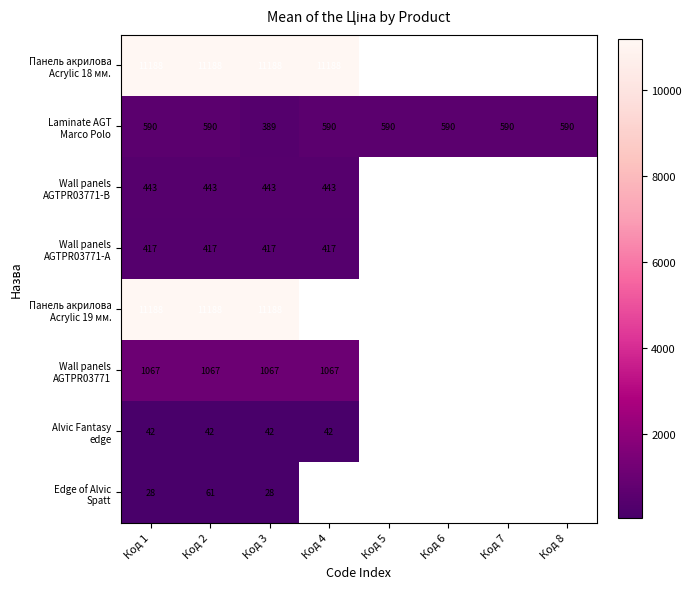

Which series has the widest spread of values?

Laminate AGT Marco Polo